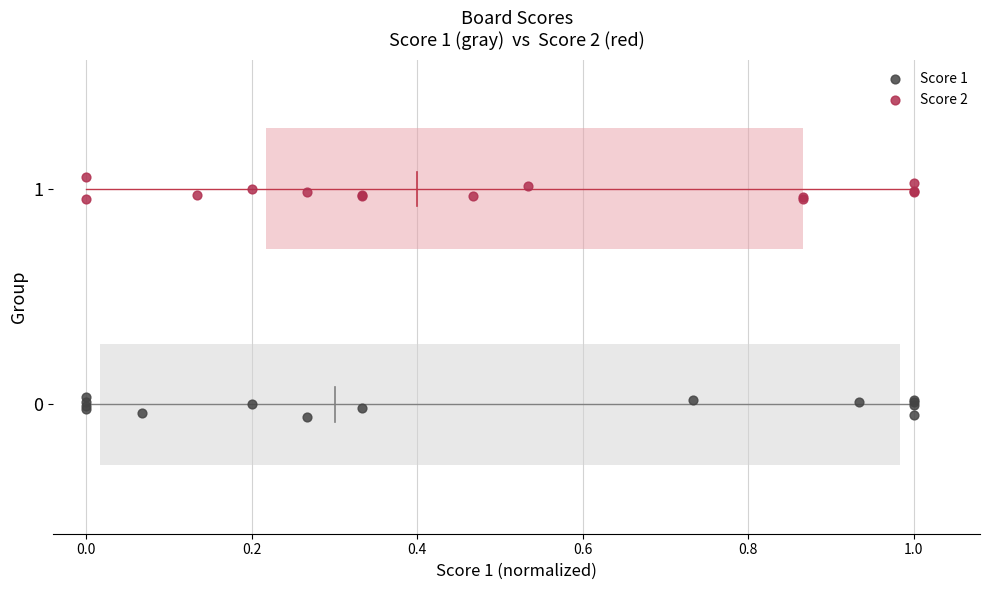

What are all the series names shown in the legend?

Score 1, Score 2